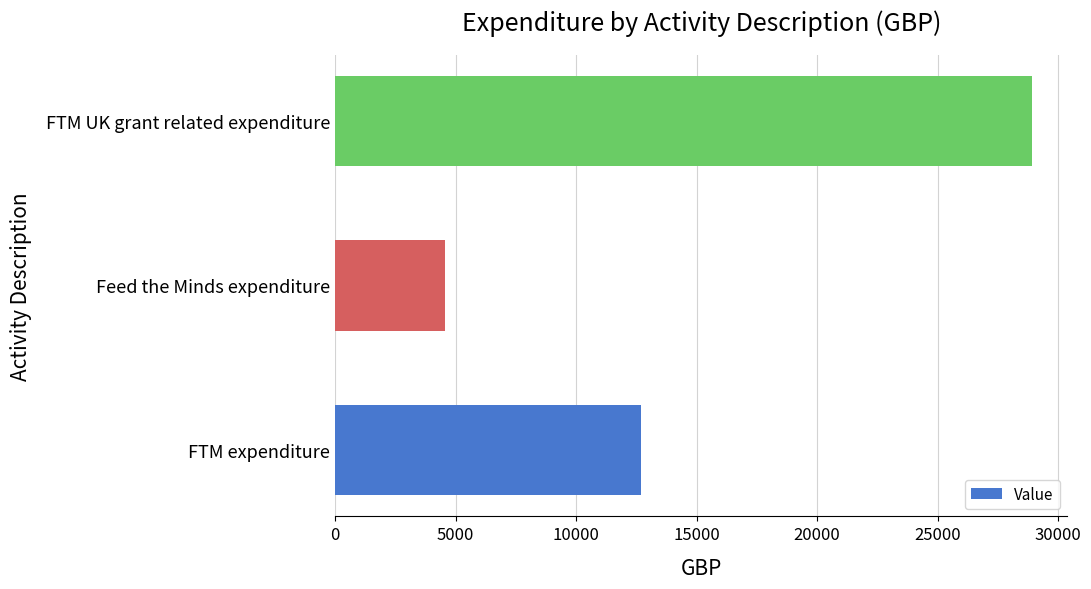

At which label is the value closest to 16751?

FTM expenditure